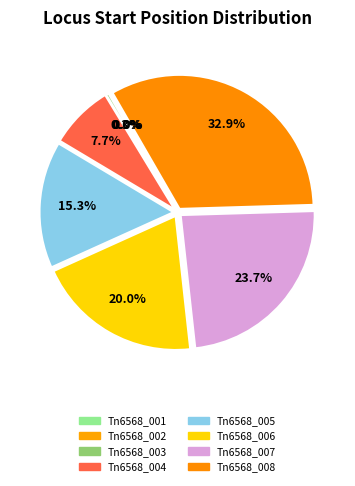

How many segments does this pie chart have?

8